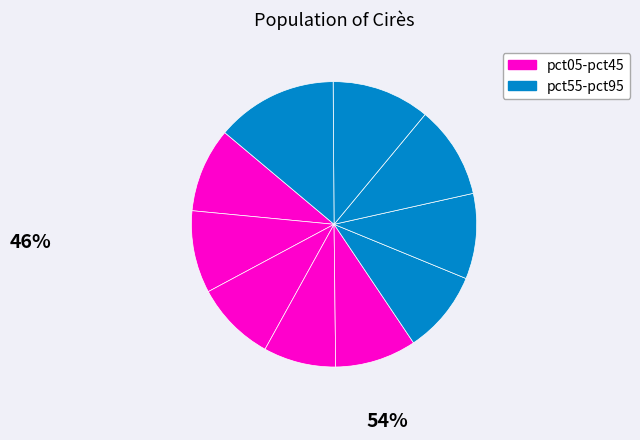

Count the number of slices in the pie.

10